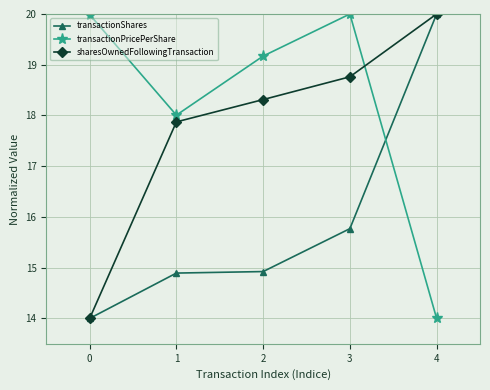

What is the difference between the highest and lowest values at 4?

6.0